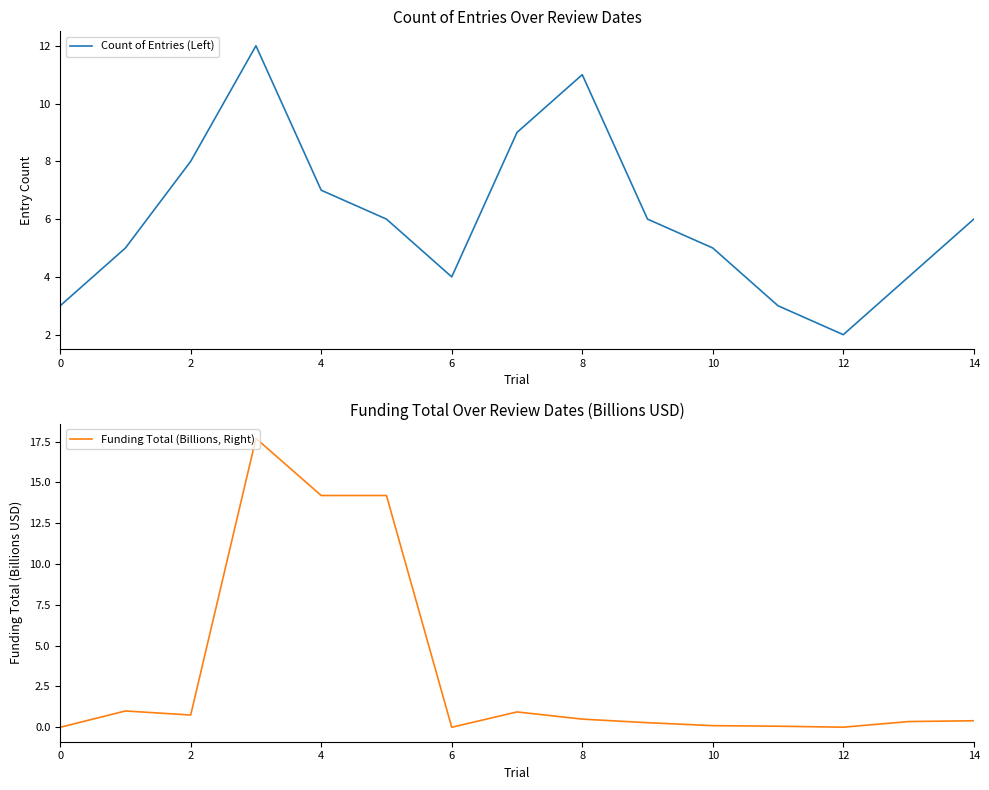

Is the value of Count of Entries (Left) at 13 greater than the value of Funding Total (Billions, Right) at 13?

Yes